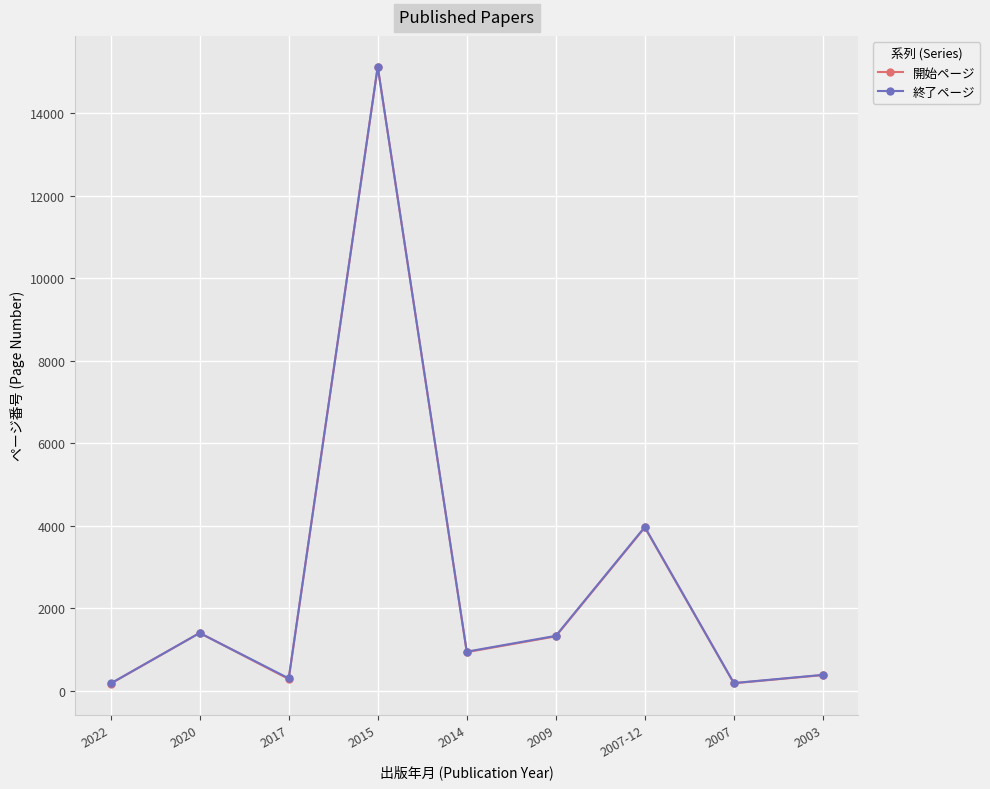

Where is the first local minimum for 開始ページ?

2017